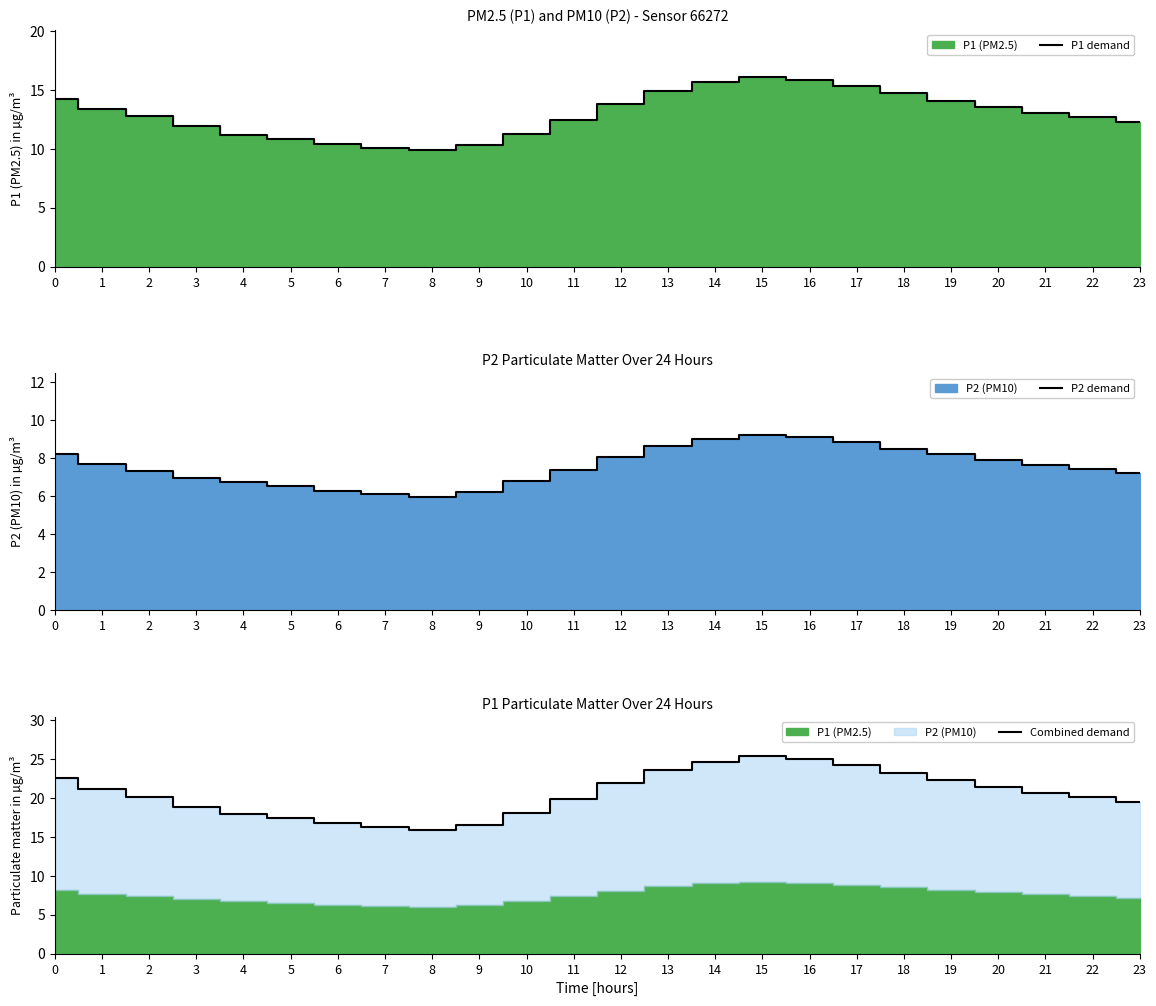

Which category has the lowest value across all series?

8